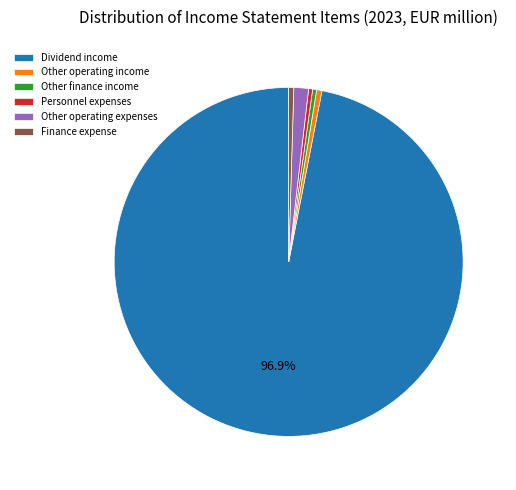

What percentage is the Dividend income slice, to the nearest percent?

97%